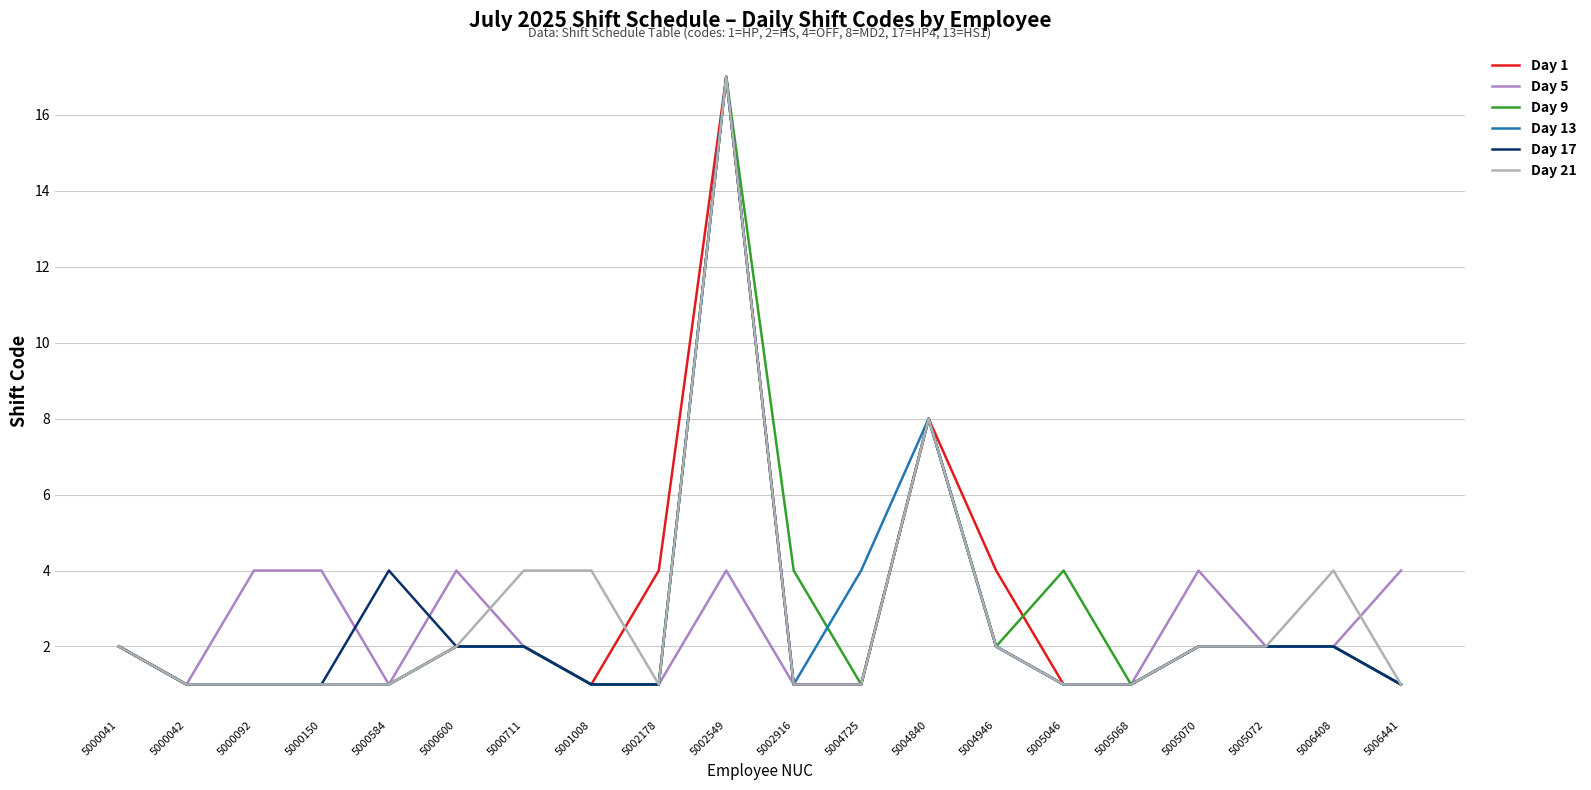

Is the value of Day 5 at 5000150 greater than the value of Day 17 at 5000092?

Yes